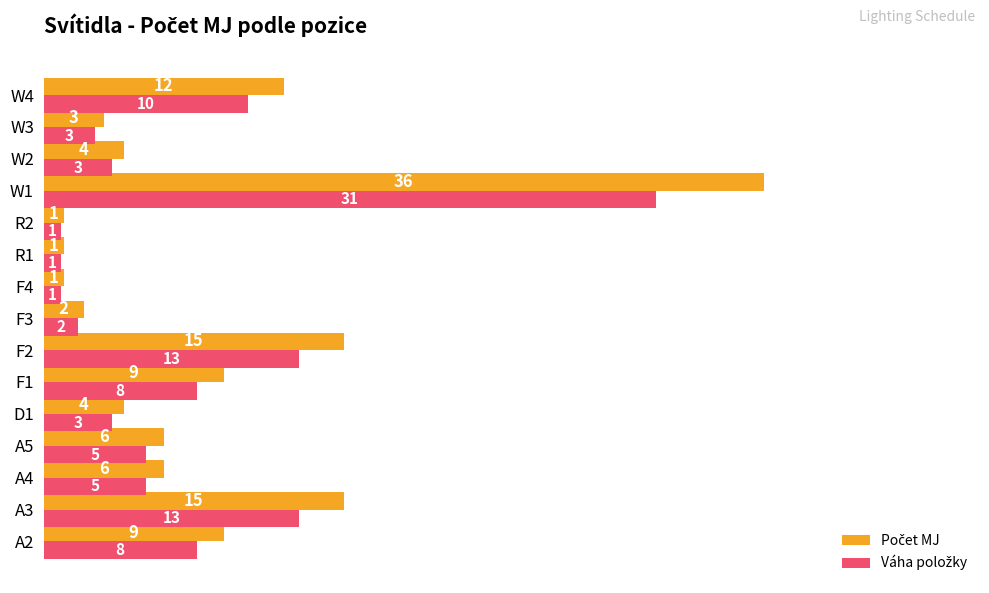

How many data points does each series have?

15